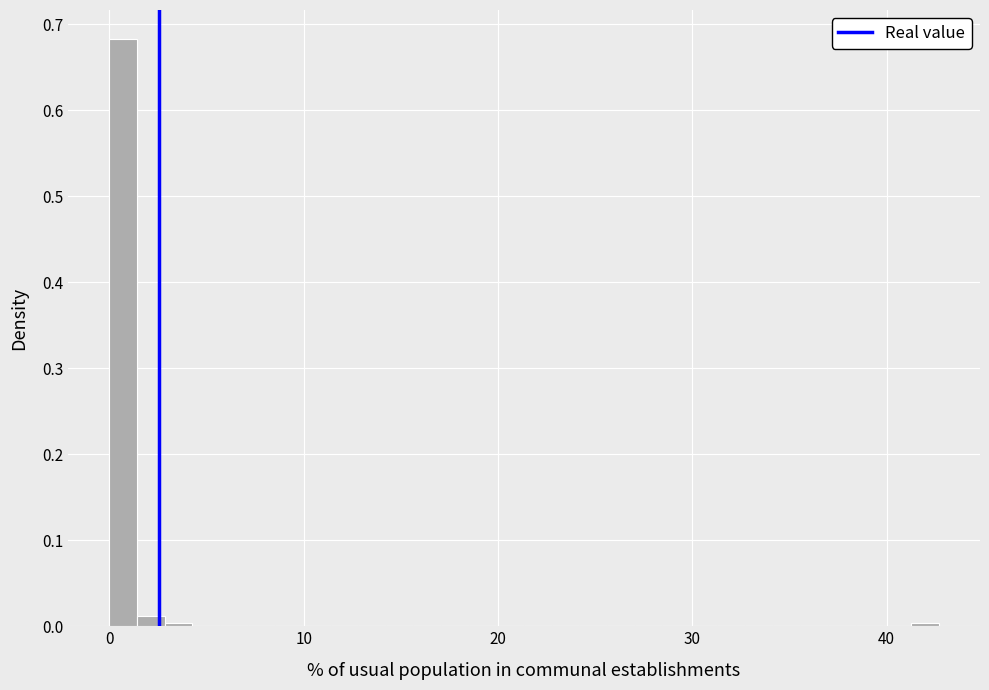

Read against the x-axis, roughly where is the centre of the tallest bar?

1